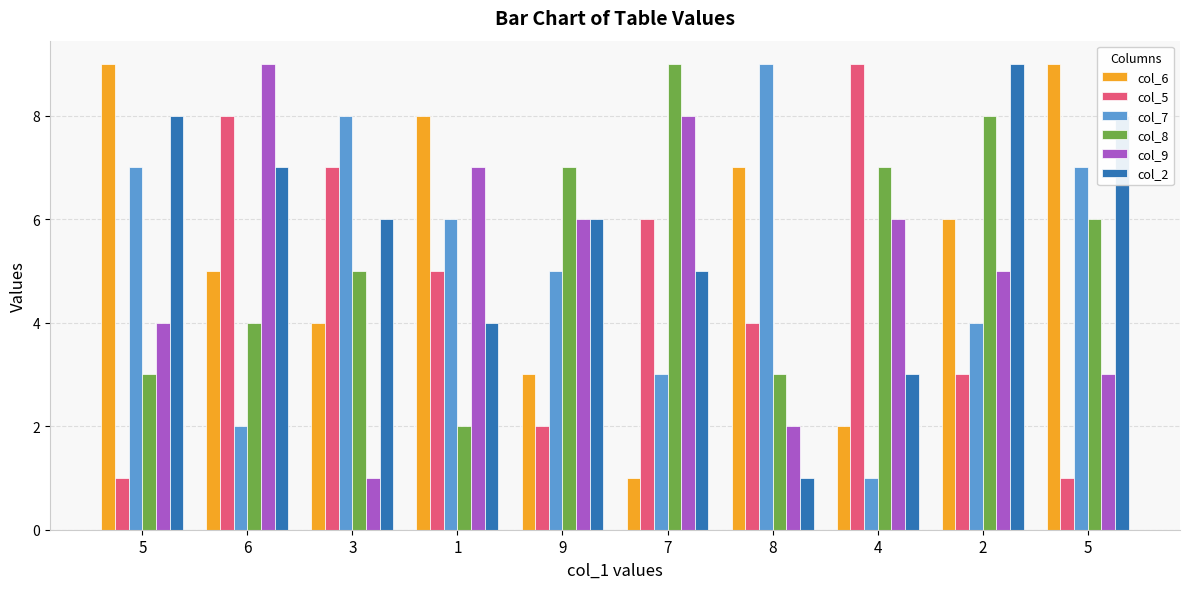

How many bars are there in each group?

6